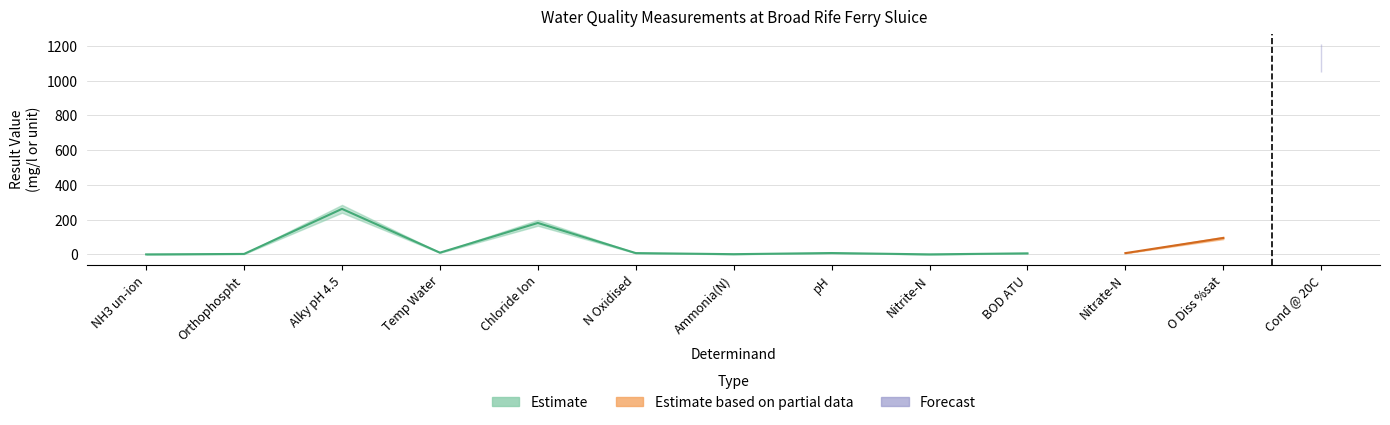

Reading left to right, what are all the values shown in this chart?

0.0	2.6	262.0	10.0	181.0	7.5	1.3	7.8	0.1	6.0	7.3	94.6	1130.0